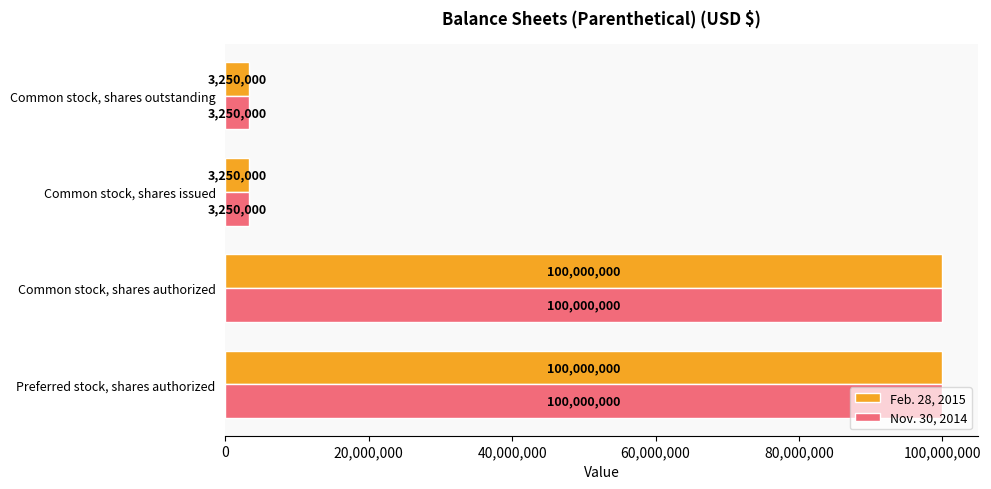

Is it true that Nov. 30, 2014 equals 100000000 at Preferred stock, shares authorized?

True